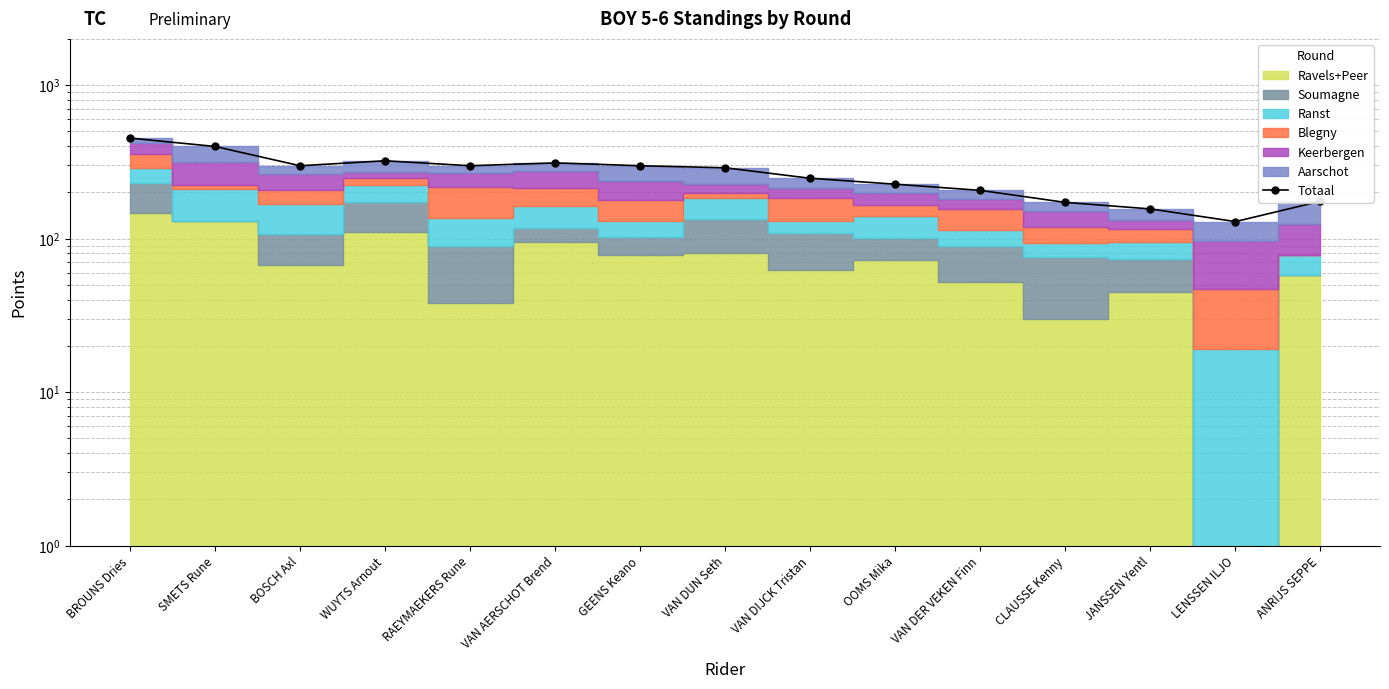

Read the value at VAN AERSCHOT Brend, to the nearest 5.

310